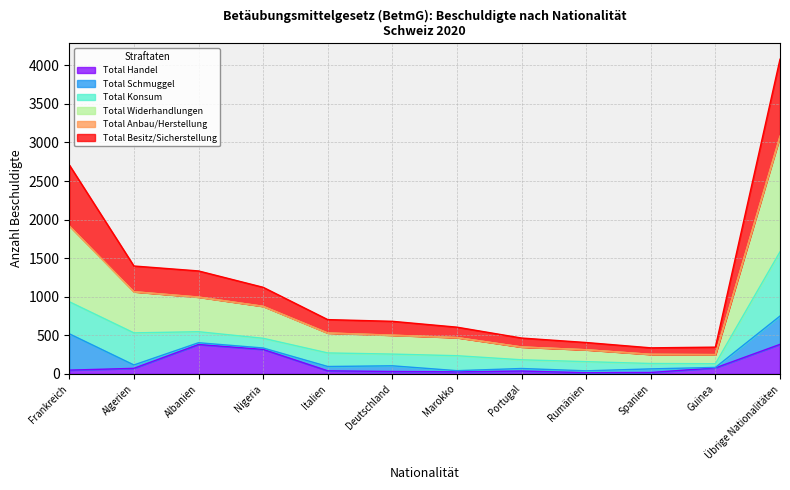

What is the maximum value for Total Handel?

382